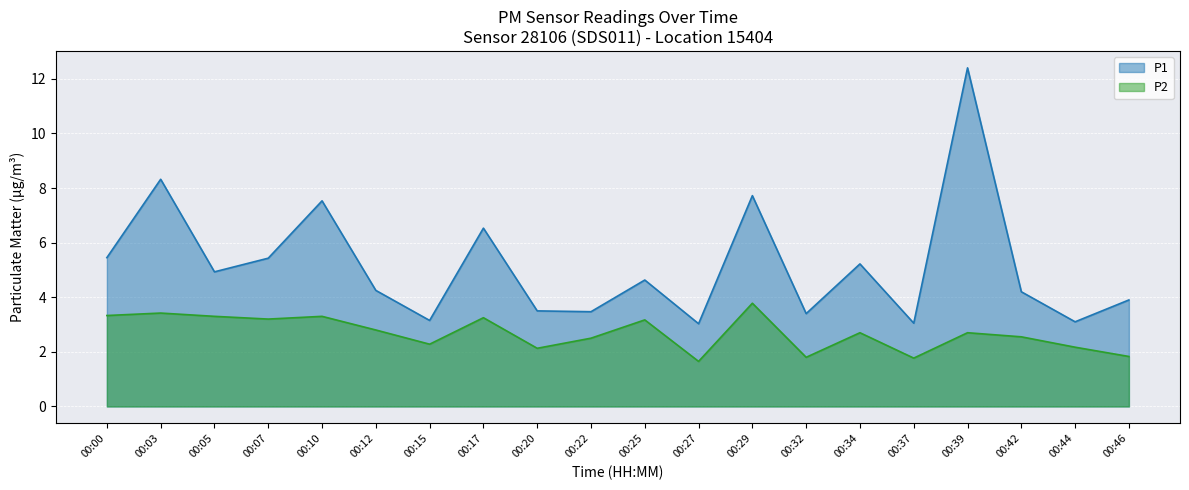

What is the lowest value of the P1 series?

3.0